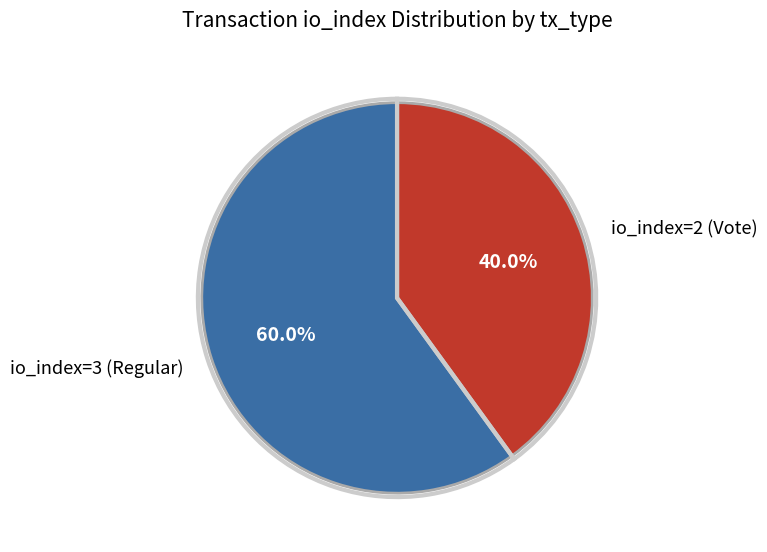

Approximately how many times larger is the value at io_index=2 (Vote) compared to io_index=3 (Regular)?

0.7